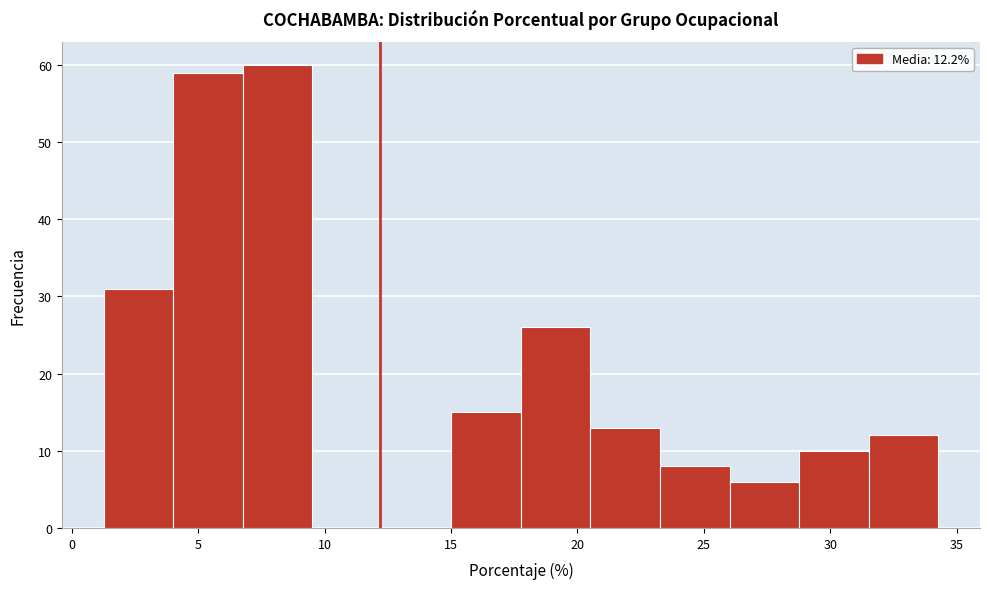

Reading left to right, transcribe this chart: for each bar, give the range it covers on the x-axis and its height. Neither the bar edges nor the heights are printed on the chart, so give them approximately, as read against the axes.

1.5 to 4.0: 31
4.0 to 7.0: 59
7.0 to 9.5: 60
9.5 to 12.5: 0
12.5 to 15.0: 0
15.0 to 18.0: 15
18.0 to 20.5: 26
20.5 to 23.5: 13
23.5 to 26.0: 8
26.0 to 29.0: 6
29.0 to 31.5: 10
31.5 to 34.5: 12